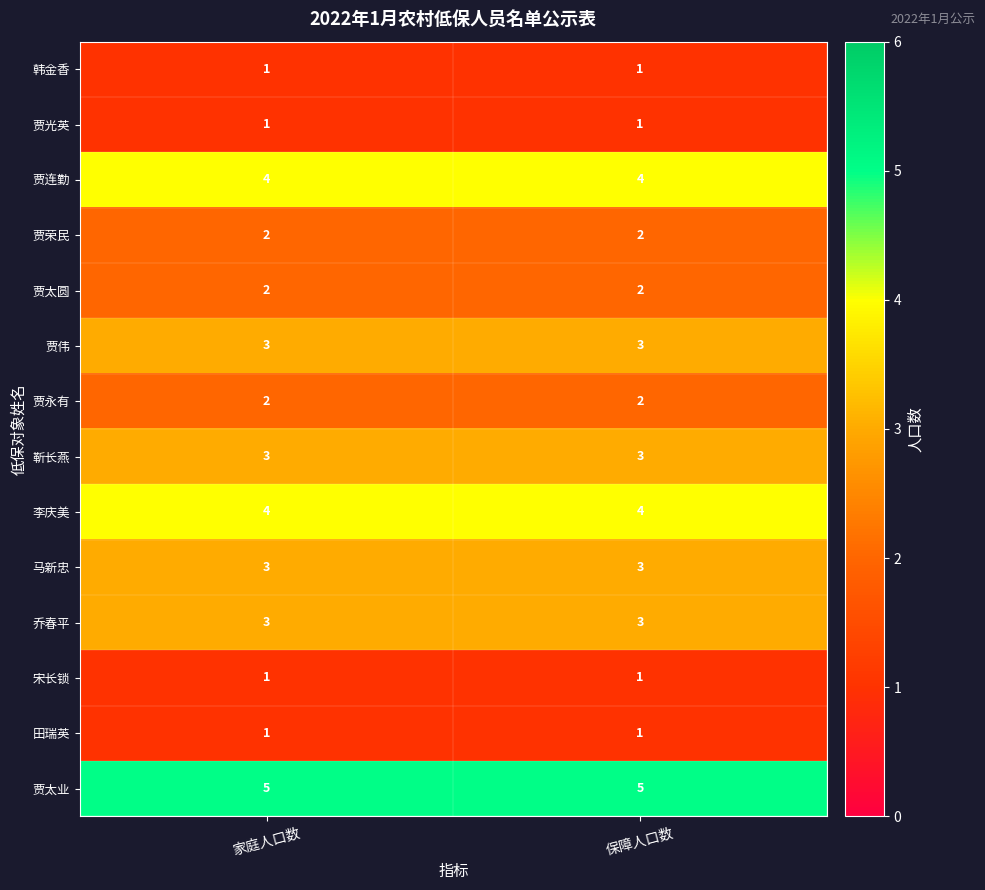

What is the approximate value of 靳长燕 at 保障人口数?

3